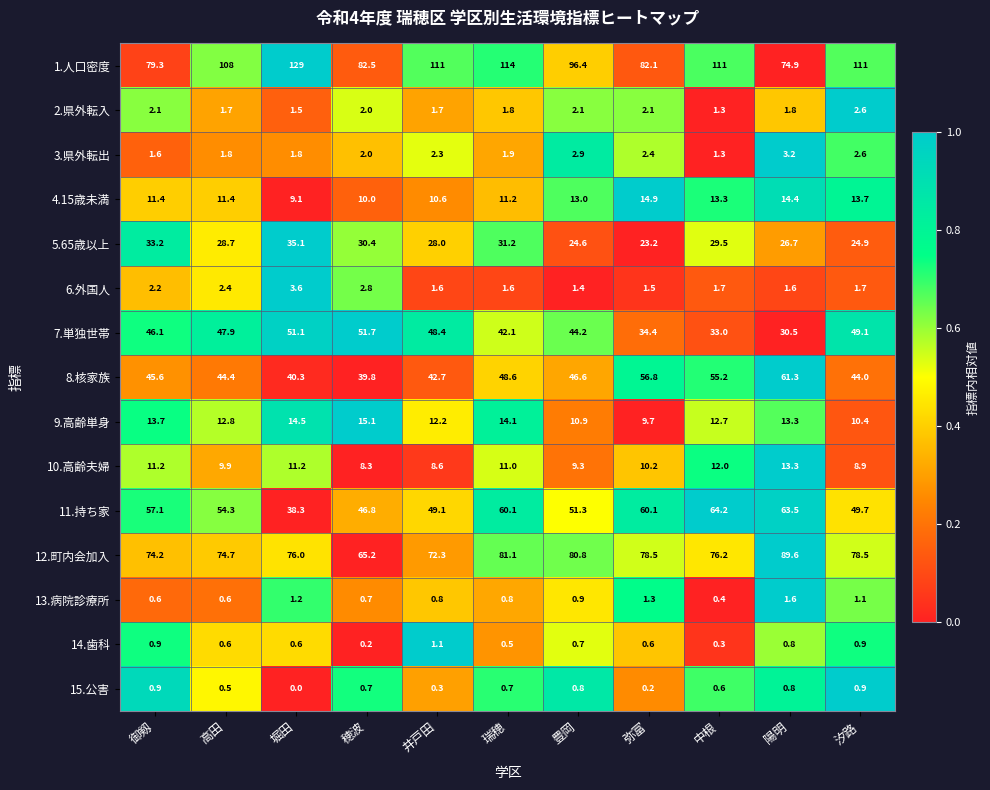

At which category does the chart reach its minimum across all series?

堀田